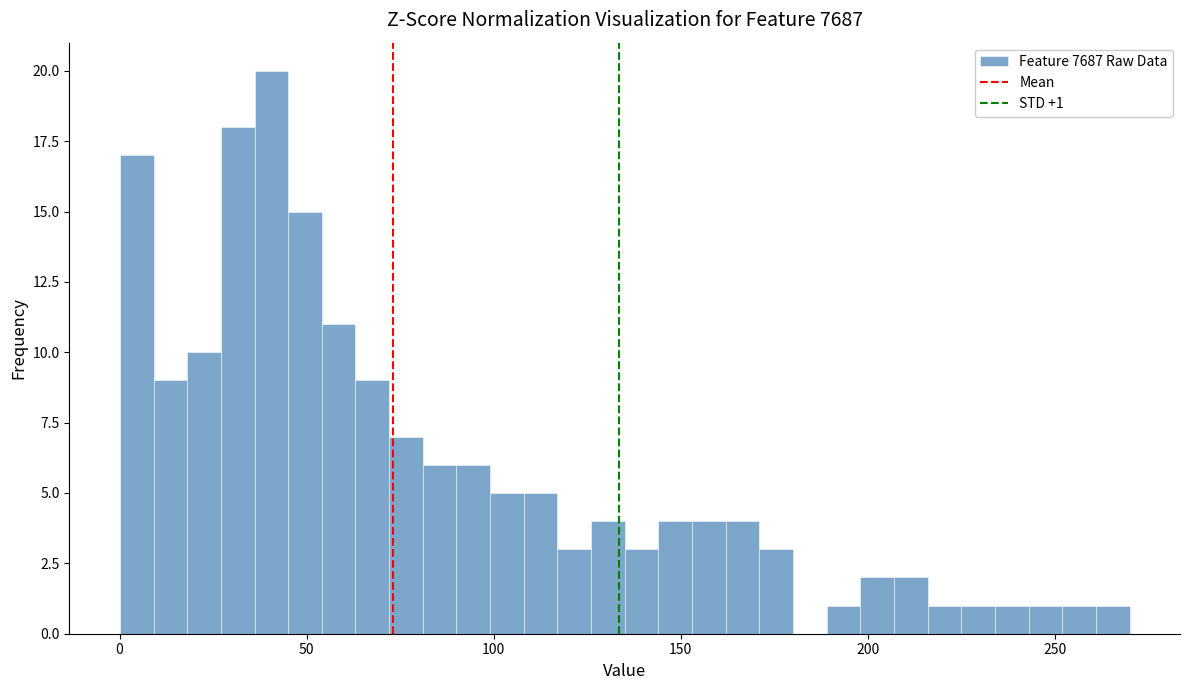

Read against the x-axis, roughly where is the centre of the tallest bar?

40